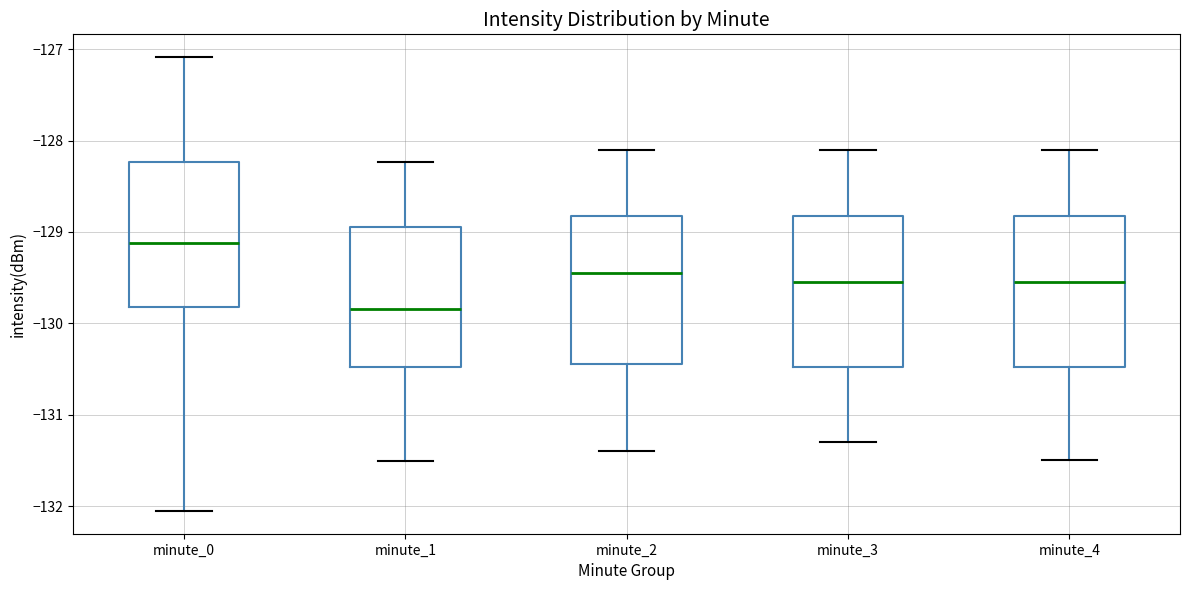

Where does the lower whisker of the box for minute_1 end on the y-axis? The values are not printed on the chart, so give them approximately, as read against the axis.

-131.5